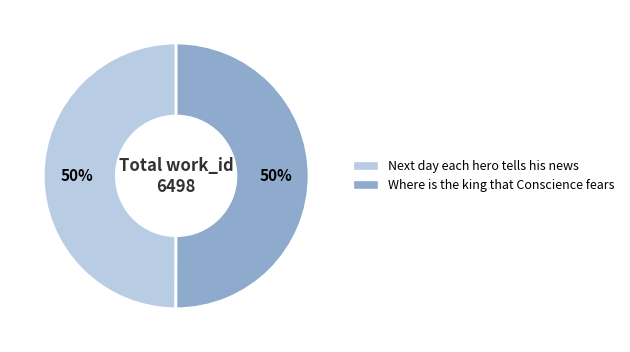

Is the sum of Where is the king that Conscience fears and Next day each hero tells his news greater than half?

Yes